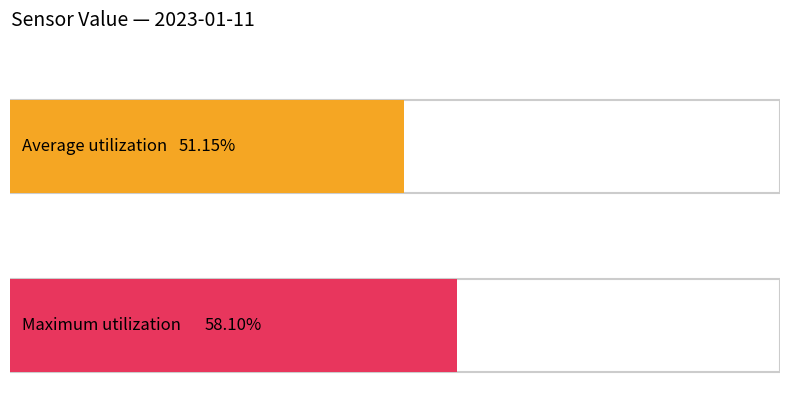

What is the maximum value shown in the chart?

58.1